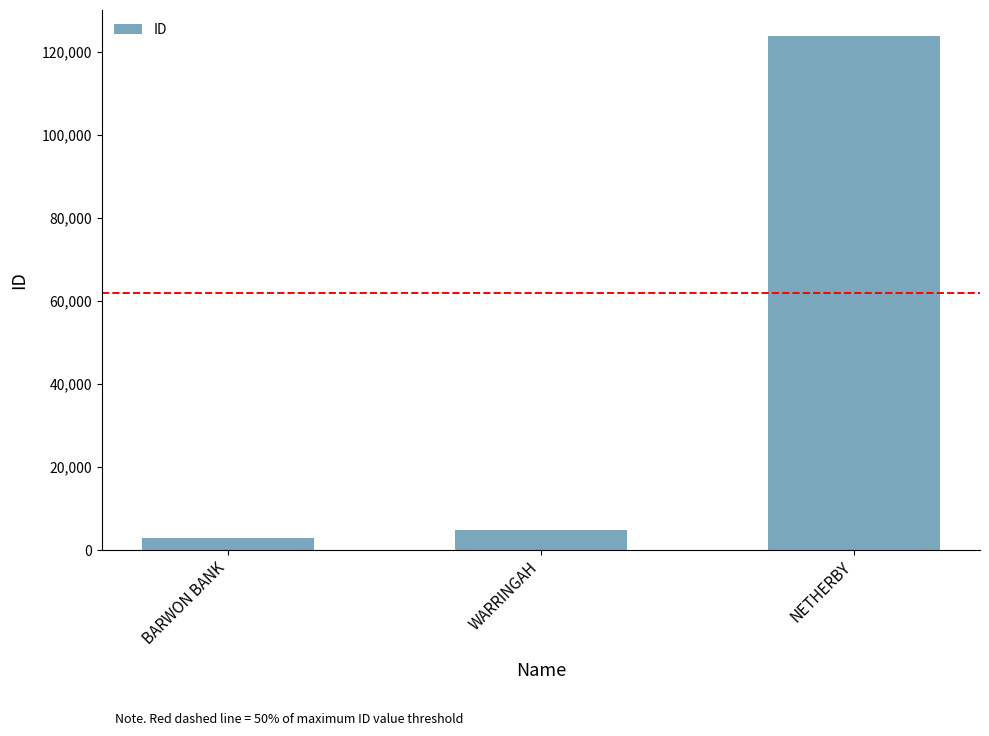

Reading right to left, transcribe all the data shown in this chart.

123909	4826	2934